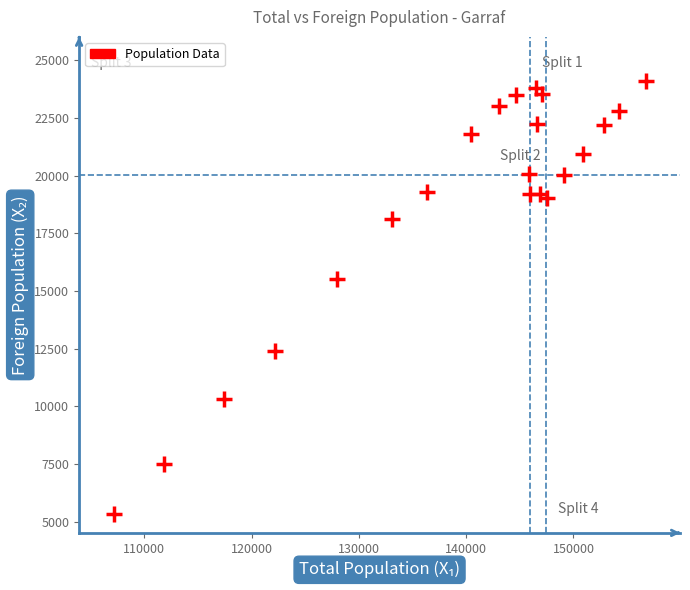

What is the range of Y values (max minus min)?

18754